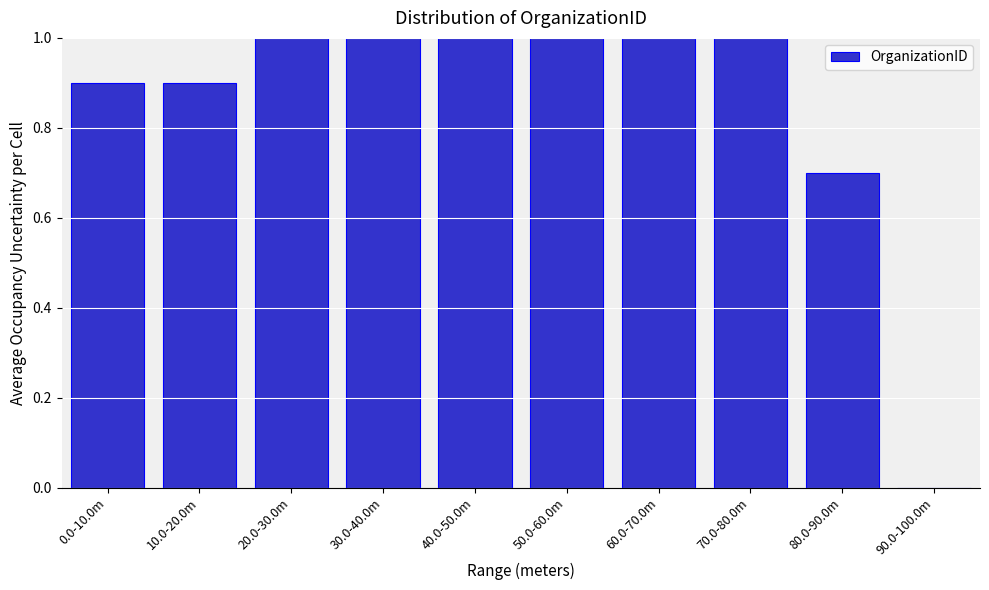

Reading right to left, list all the values displayed in this chart.

90.0-100.0m=0.0	80.0-90.0m=0.7	70.0-80.0m=1.0	60.0-70.0m=1.0	50.0-60.0m=1.0	40.0-50.0m=1.0	30.0-40.0m=1.0	20.0-30.0m=1.0	10.0-20.0m=0.9	0.0-10.0m=0.9